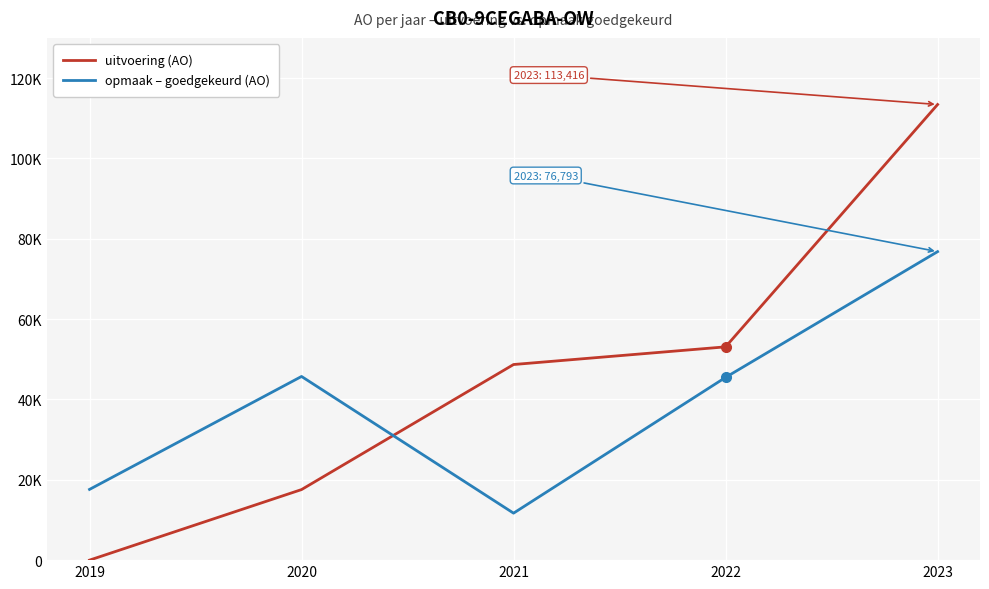

How many times do uitvoering (AO) and opmaak – goedgekeurd (AO) cross each other?

1